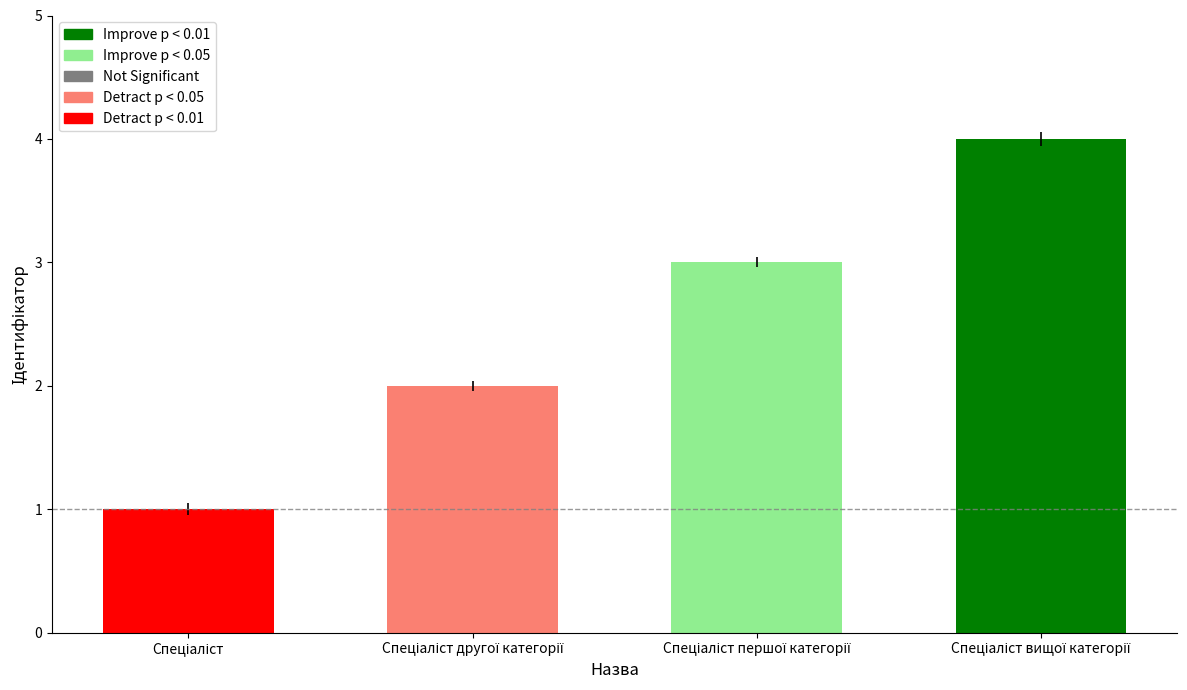

What is the difference between the maximum and minimum values?

3